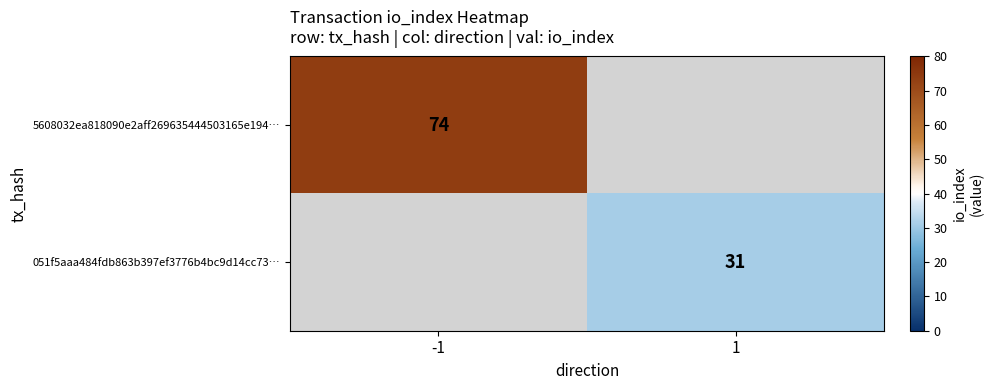

True or false: 5608032ea818090e2aff269635444503165e194… has a value of 74 at -1.

True